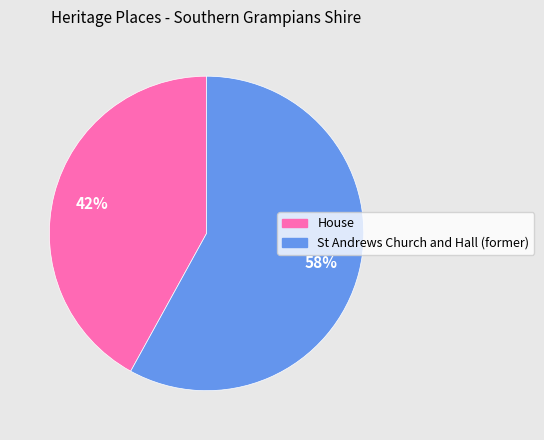

Is it true that House is 42% of the pie?

True